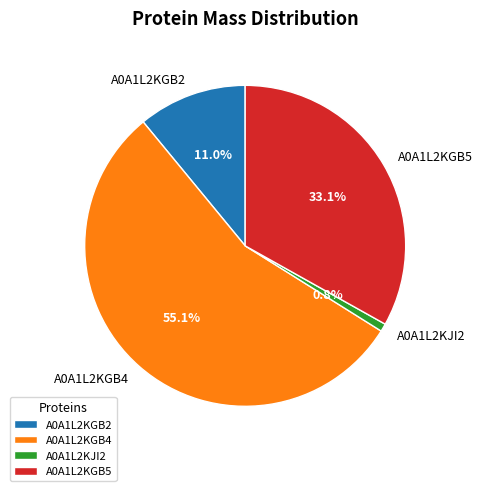

Is it true that A0A1L2KGB2 is 11% of the pie?

True